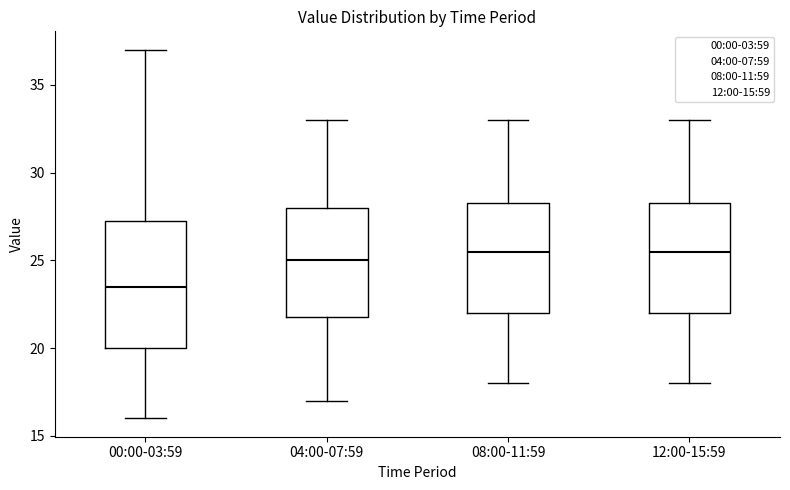

Reading left to right, read every box against the y-axis: the position of its median line, the range the box covers, and the ends of its whiskers. The values are not printed on the chart, so give them approximately, as read against the axis.

00:00-03:59: median 23.5, box 20.0 to 27.5, whiskers 16.0 to 37.0
04:00-07:59: median 25.0, box 22.0 to 28.0, whiskers 17.0 to 33.0
08:00-11:59: median 25.5, box 22.0 to 28.5, whiskers 18.0 to 33.0
12:00-15:59: median 25.5, box 22.0 to 28.5, whiskers 18.0 to 33.0